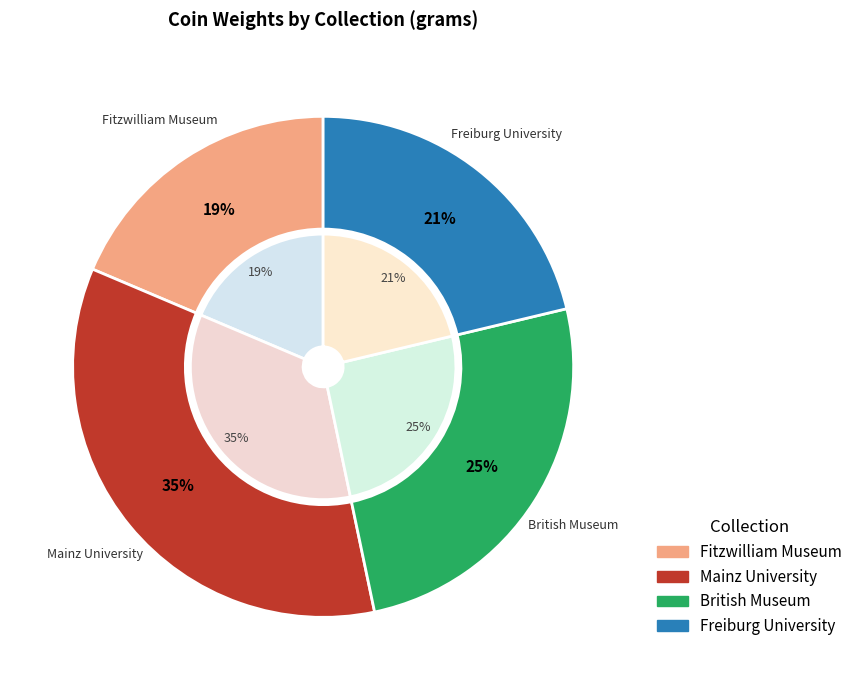

How many segments does this pie chart have?

4